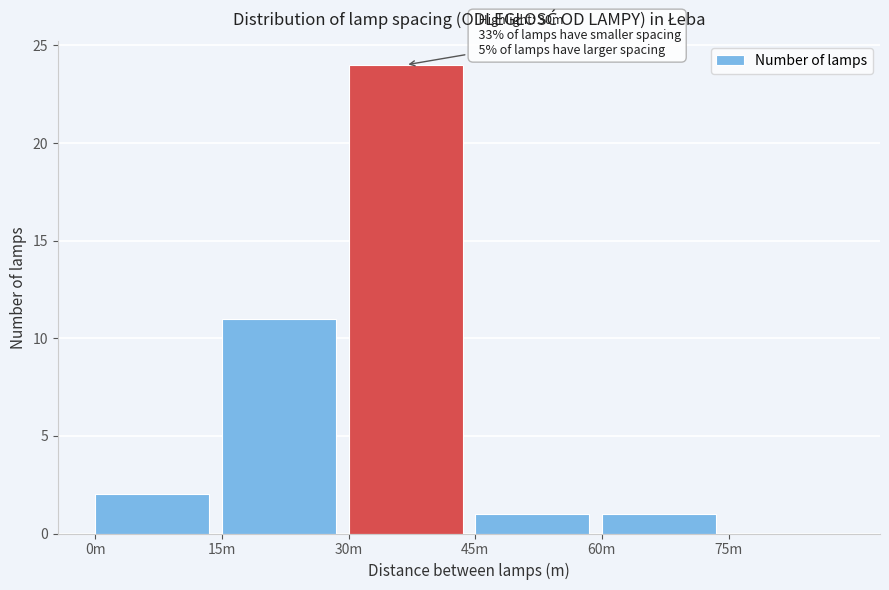

Reading left to right, what are all the values shown in this chart?

0m=2	15m=11	30m=24	45m=1	60m=1	75m=0